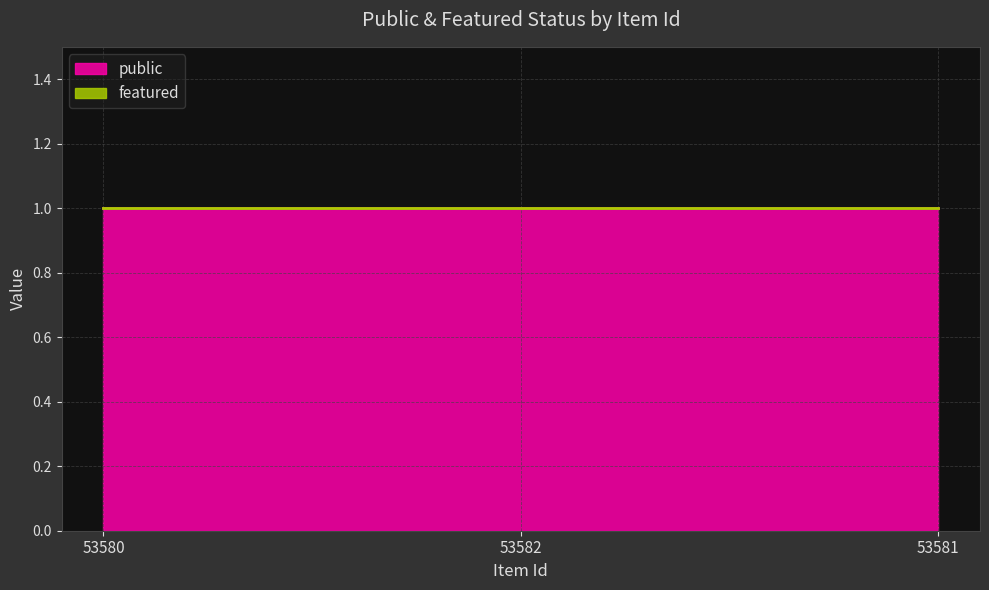

What is the label of the 1st point from the left?

53580